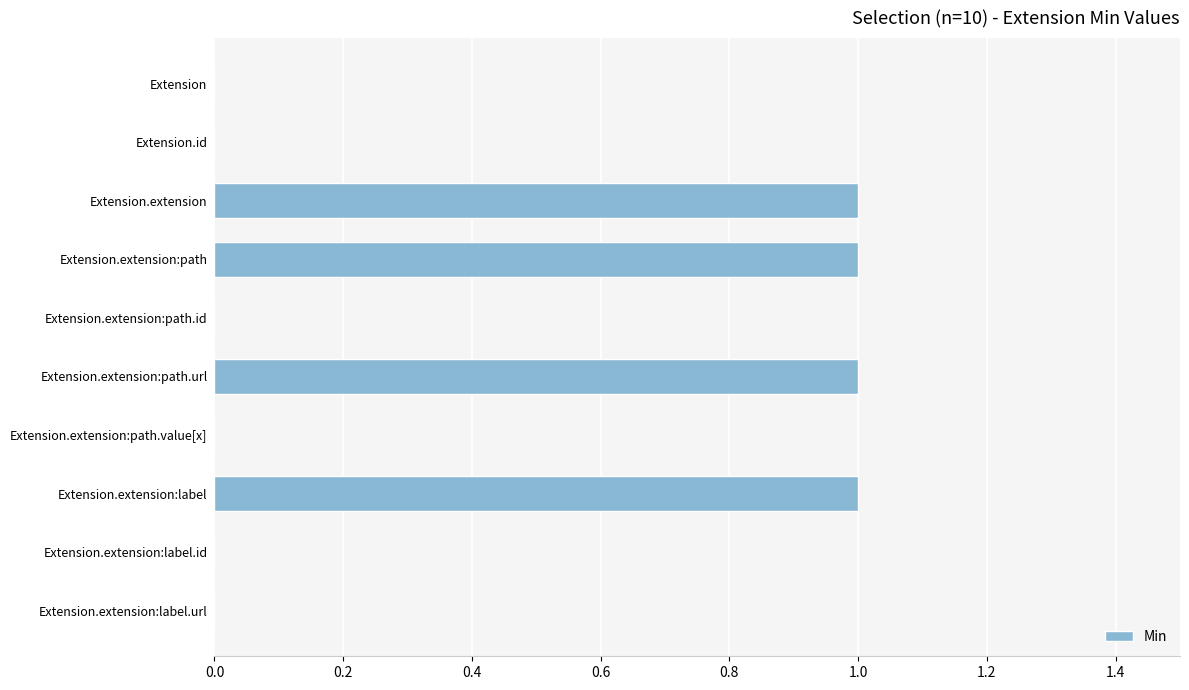

Count the number of data series in this chart.

1